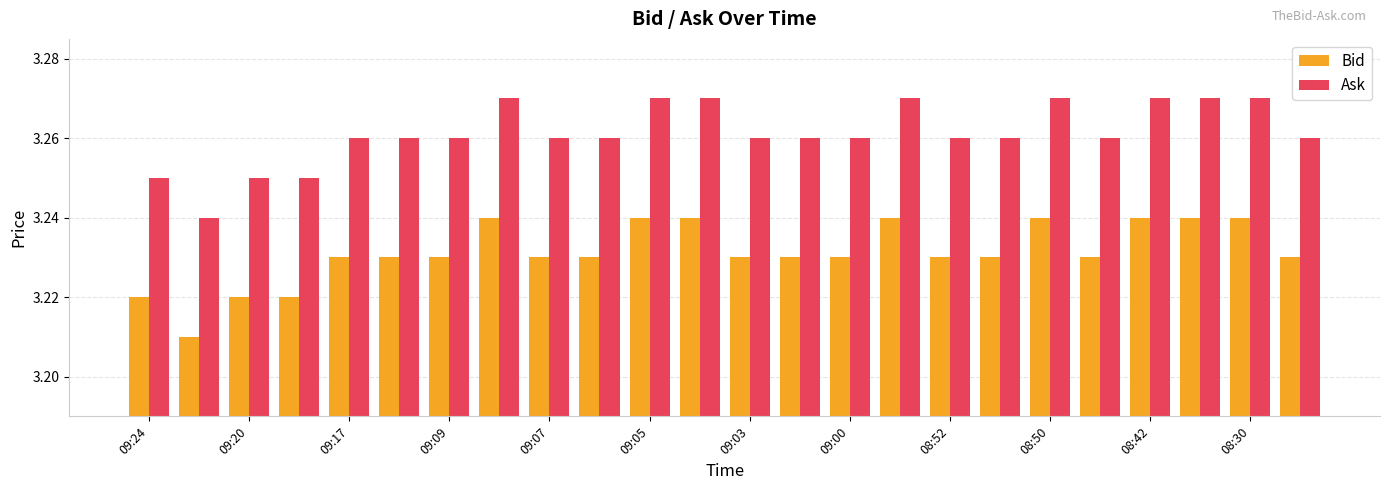

Rank the series by their maximum value, from lowest to highest.

Bid, Ask